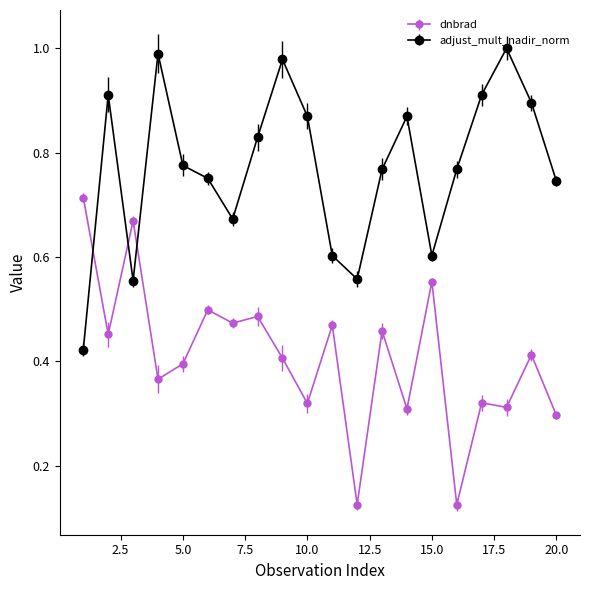

In dnbrad, how many points are lower than both neighbors (excluding endpoints)?

8